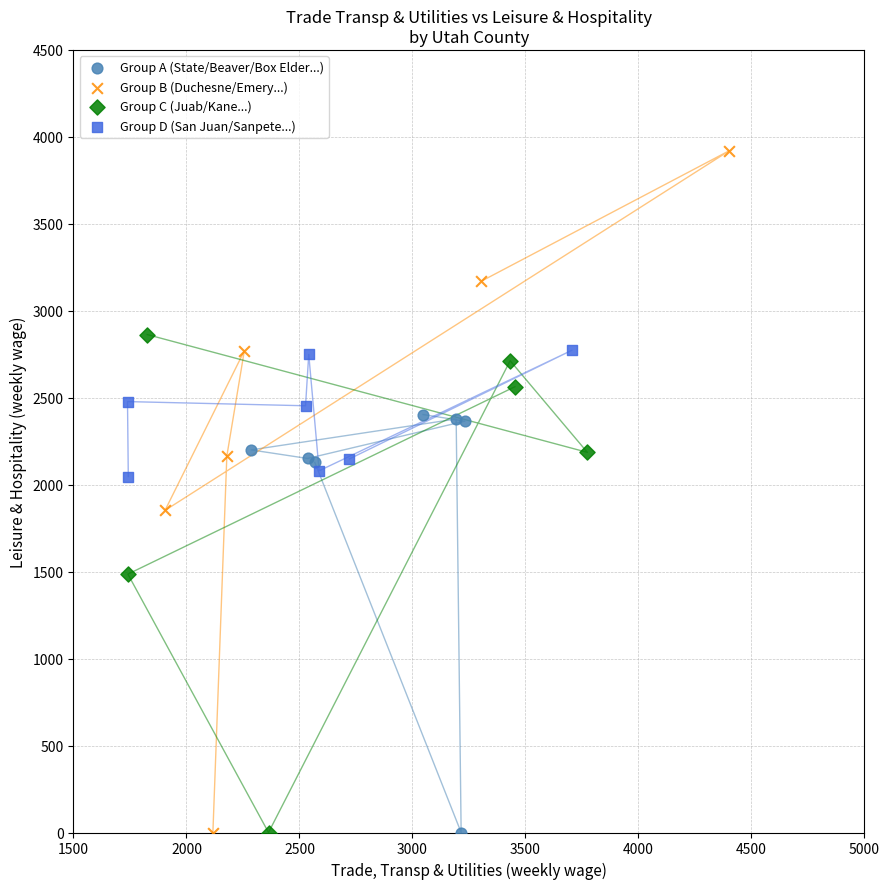

What are all the series names shown in the legend?

Group A (State/Beaver/Box Elder...), Group B (Duchesne/Emery...), Group C (Juab/Kane...), Group D (San Juan/Sanpete...)